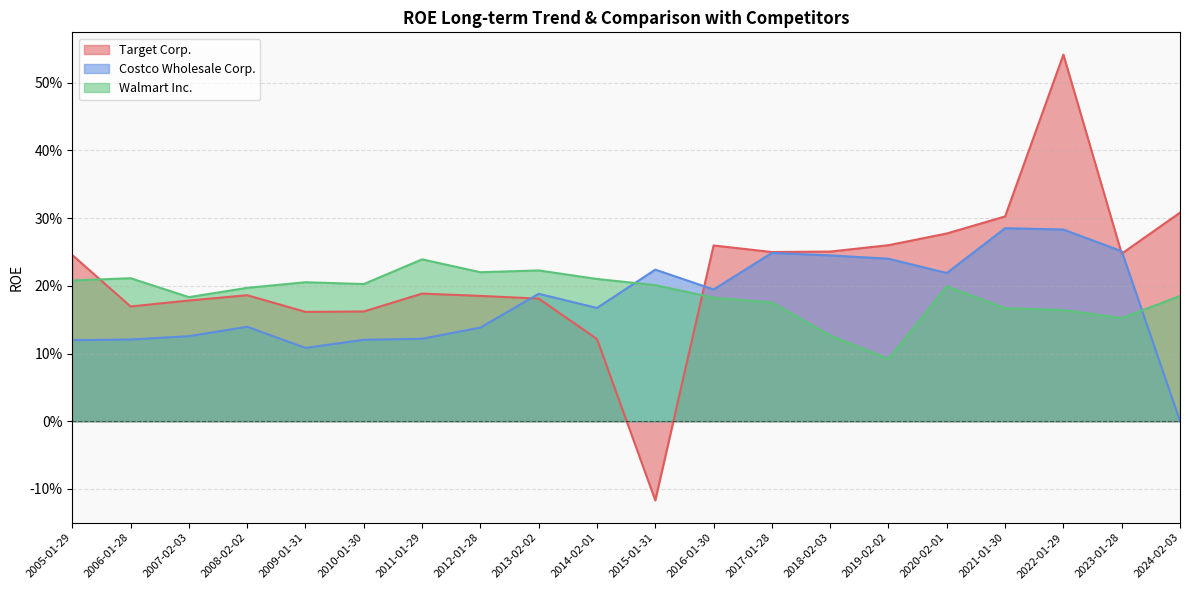

How many values in the Target Corp. series exceed 0?

19